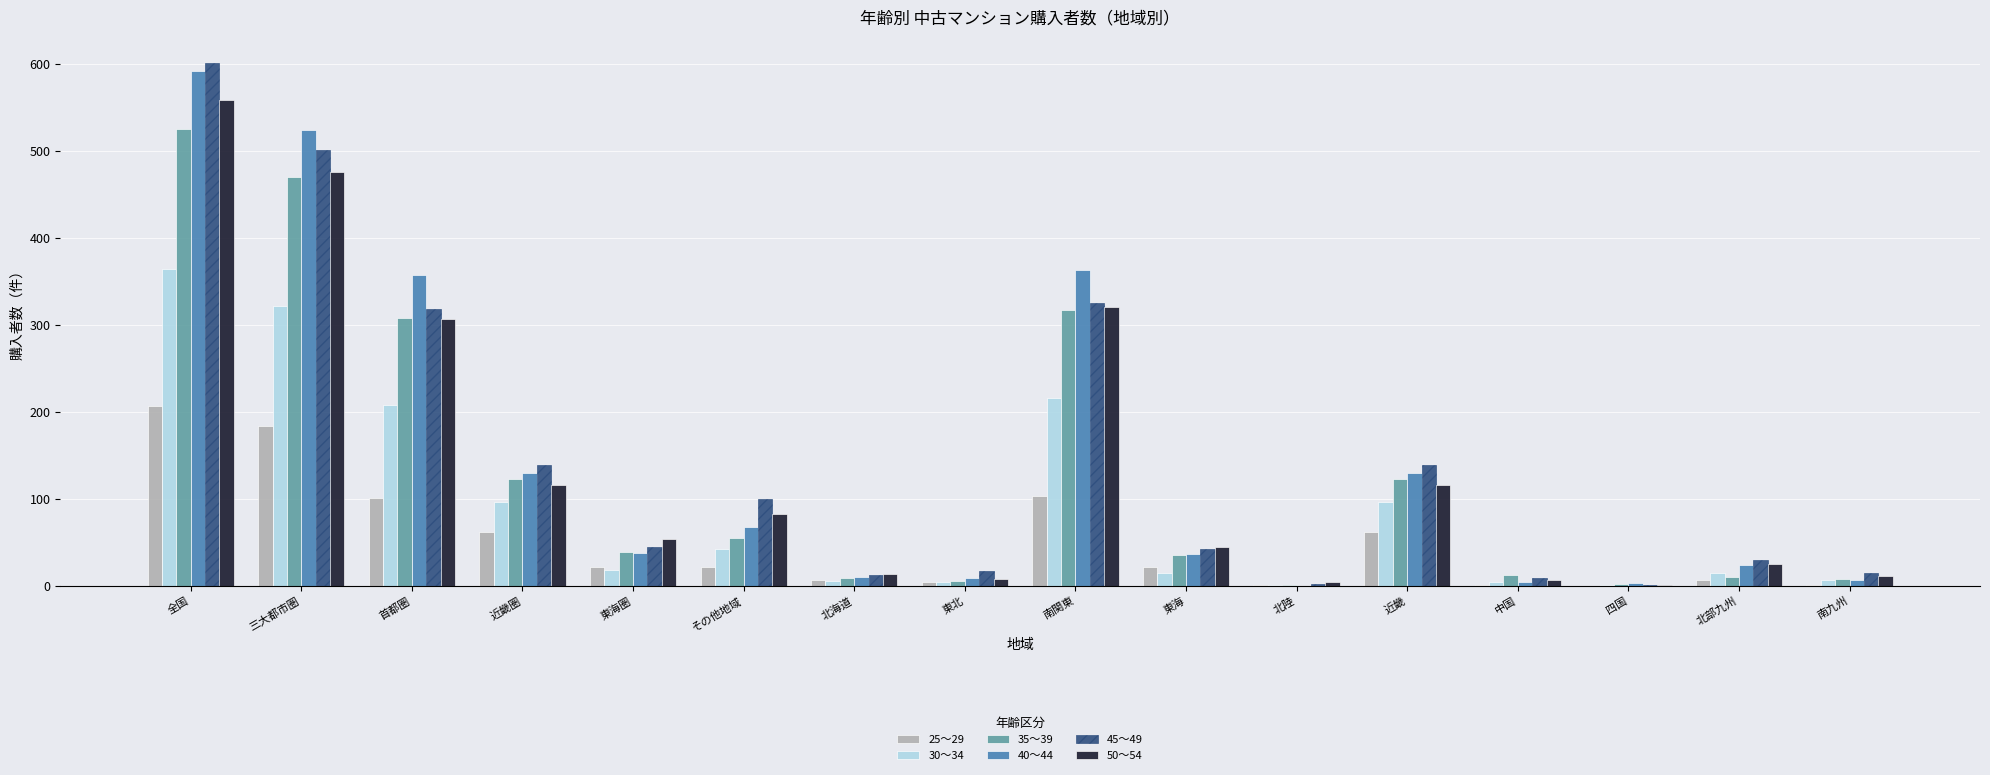

Which series has the largest range (max minus min)?

45～49